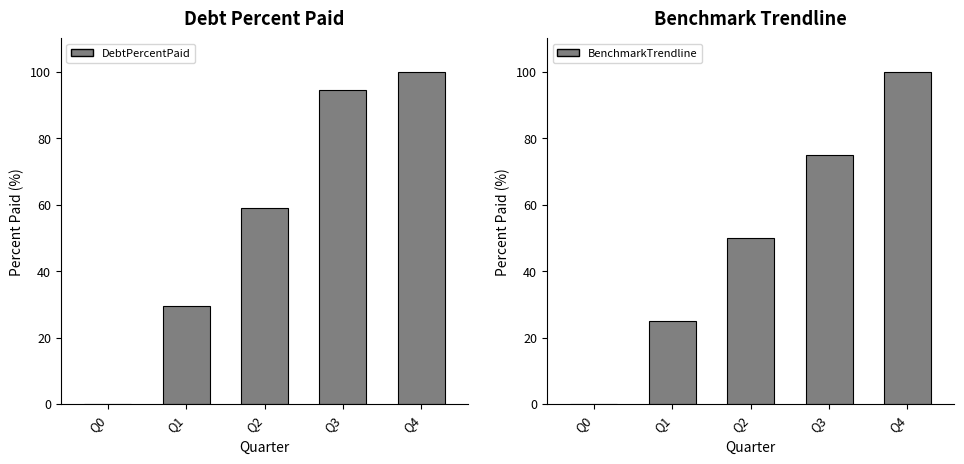

List the labels in order of BenchmarkTrendline value, largest first.

Q4, Q3, Q2, Q1, Q0